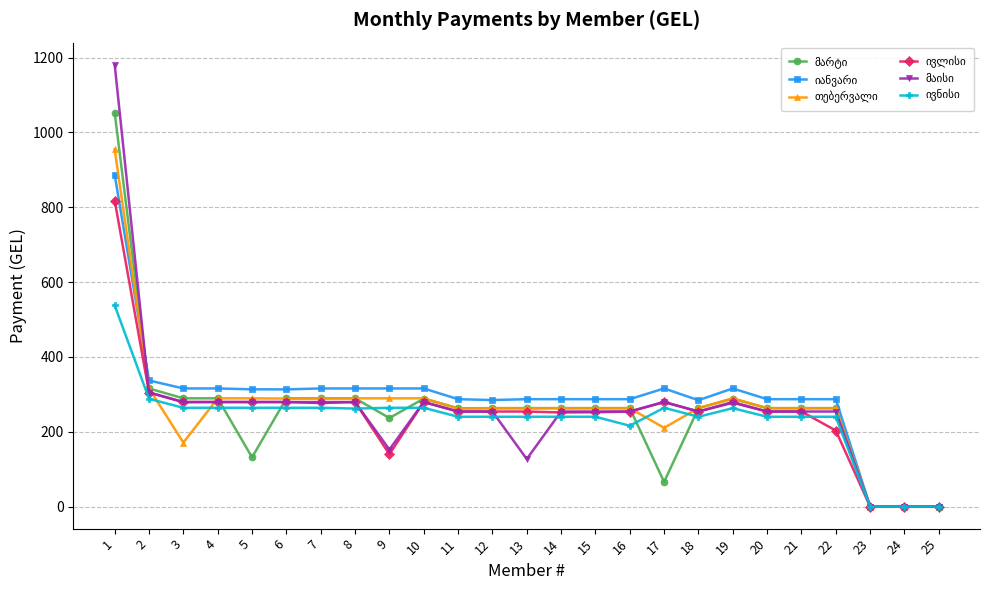

What is the spread (max minus min) of values at 10?

51.7